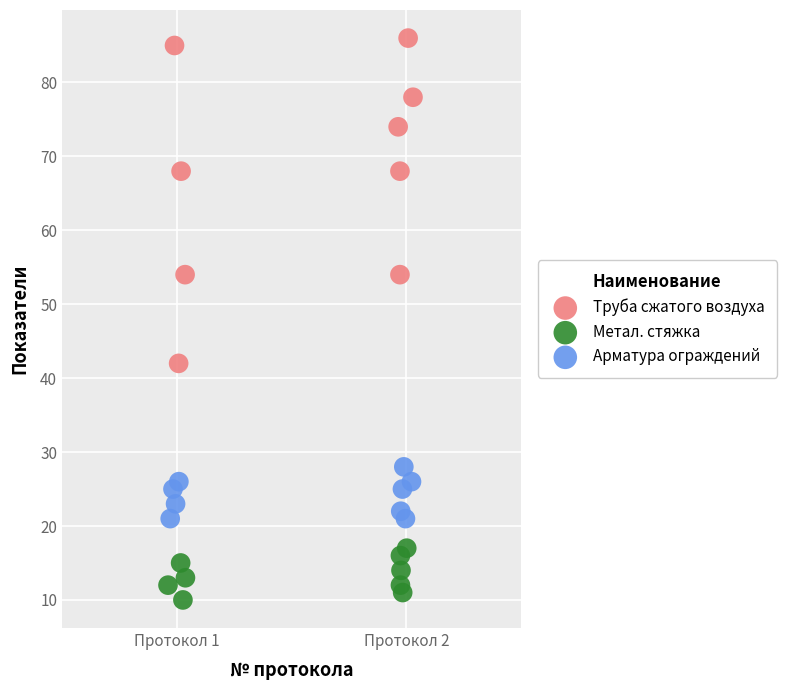

Which series has the widest spread of Y values?

Труба сжатого воздуха